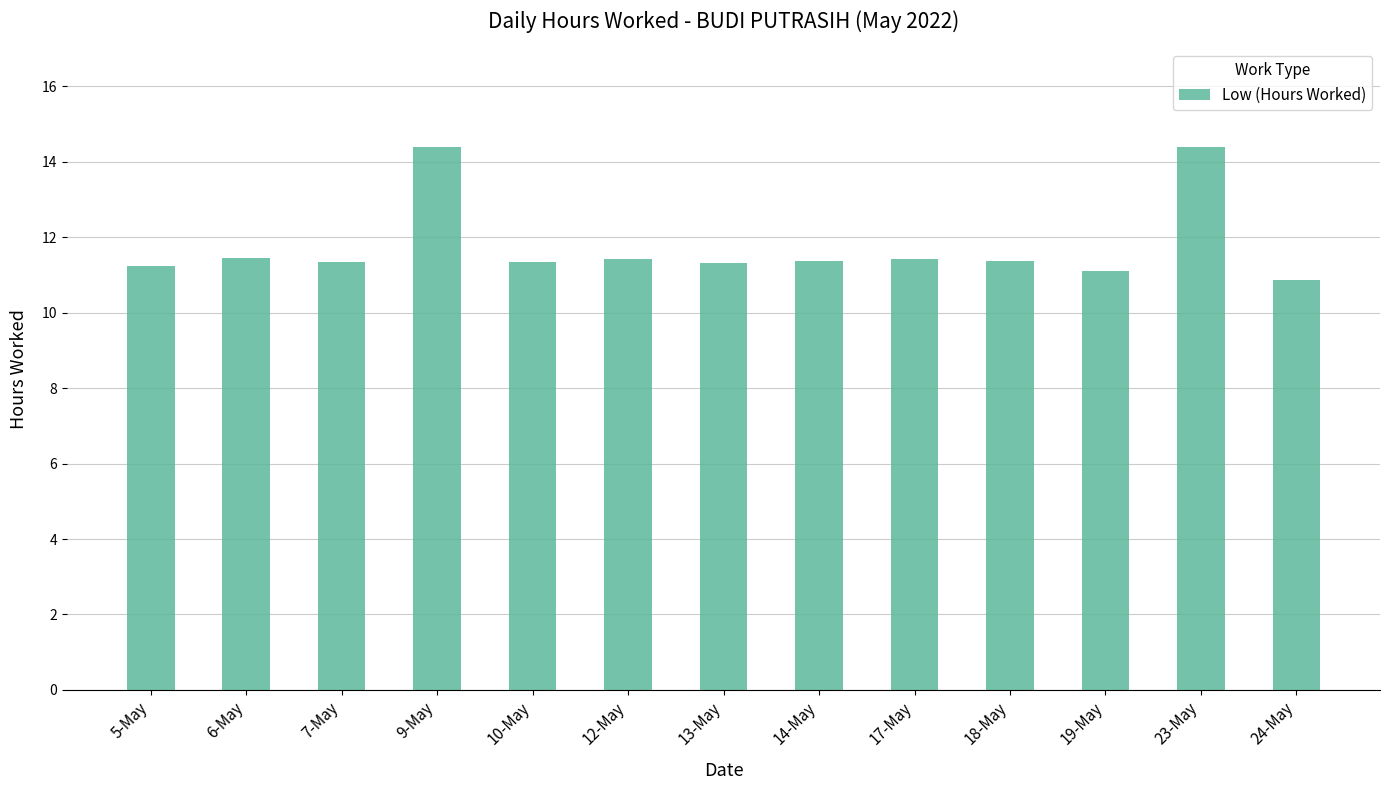

What is the value of the 6th bar from the left?

11.4